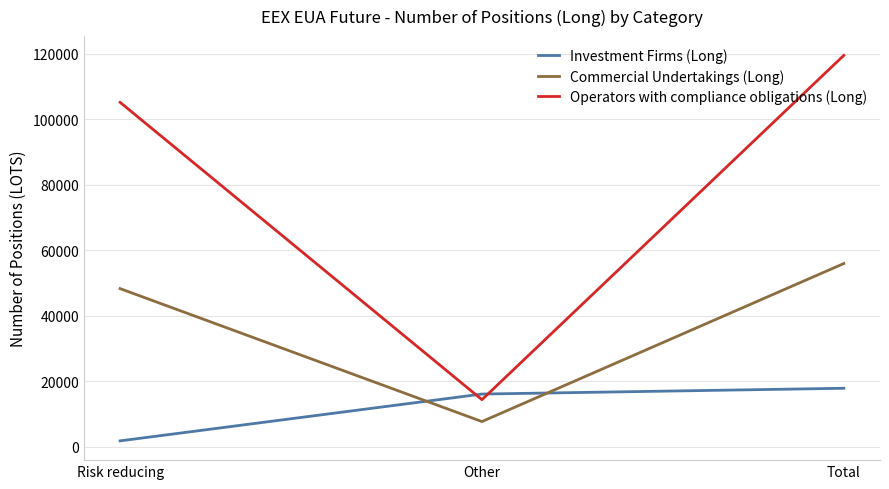

Does the chart display data point markers on the line(s)?

No